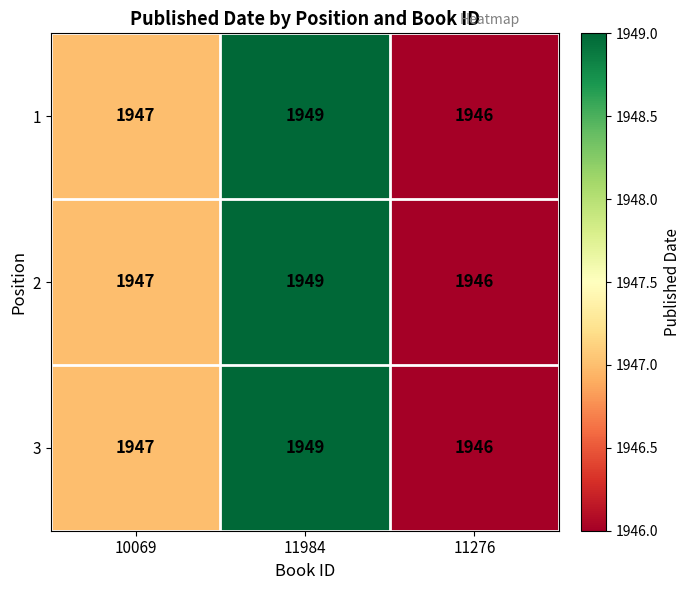

Reading left to right, extract all data points from this chart.

1: 10069=1947	11984=1949	11276=1946
2: 10069=1947	11984=1949	11276=1946
3: 10069=1947	11984=1949	11276=1946